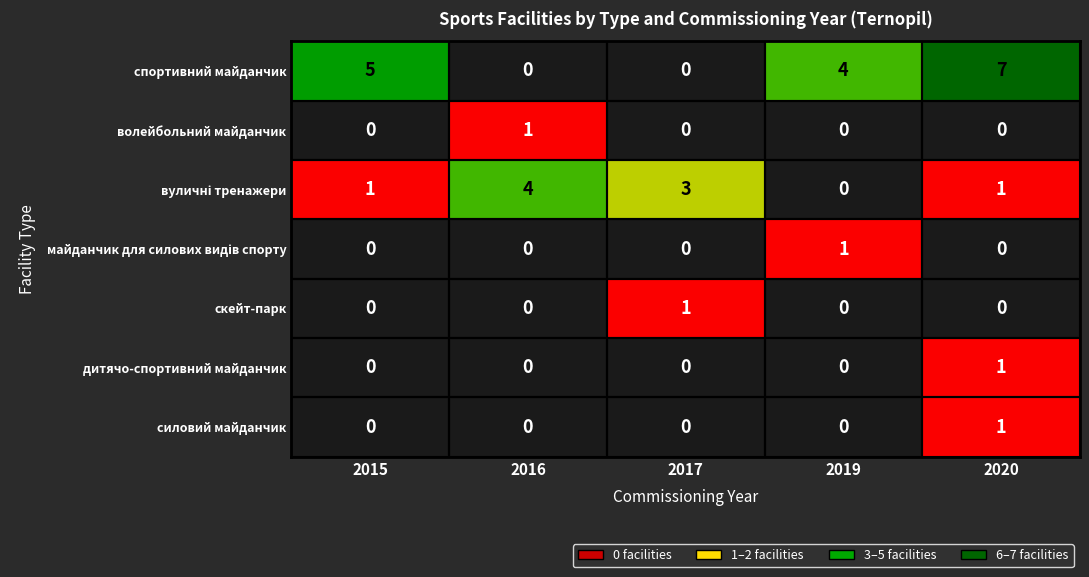

Is it true that скейт-парк equals 0 at 2019?

True